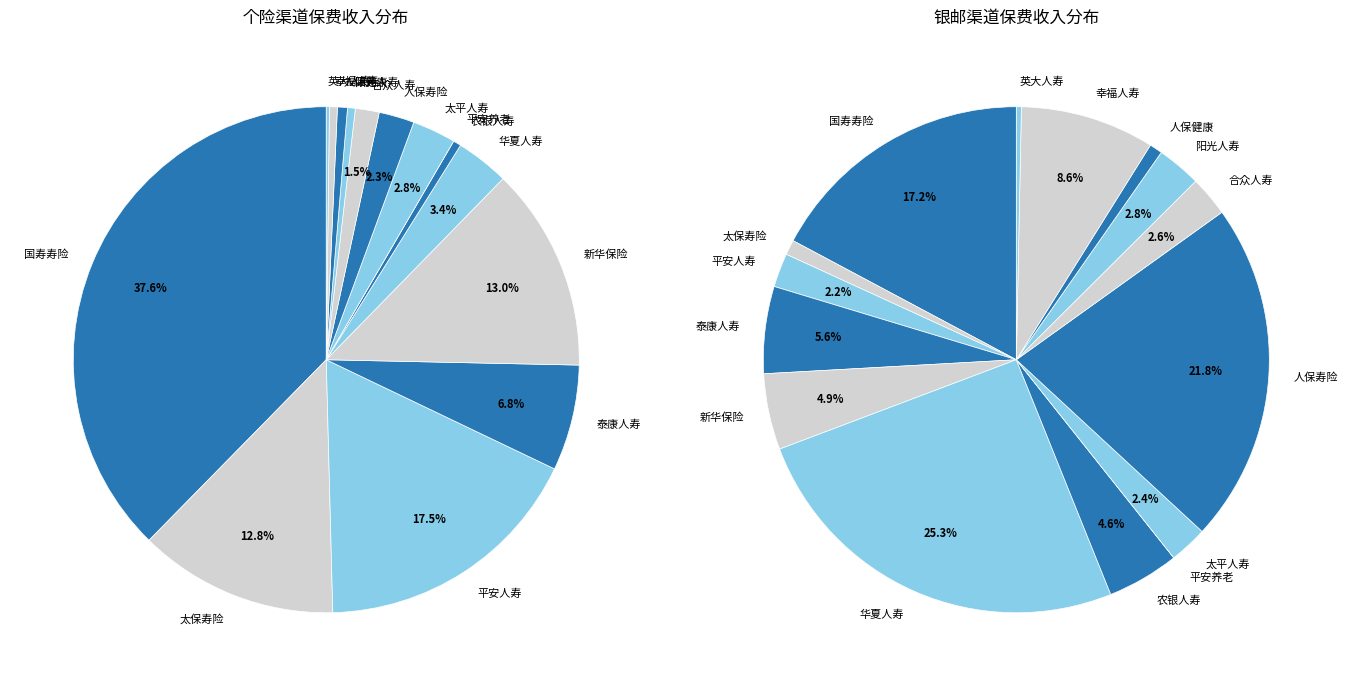

To the nearest percent, what is the difference between the 太保寿险 and 泰康人寿 slice percentages?

5%